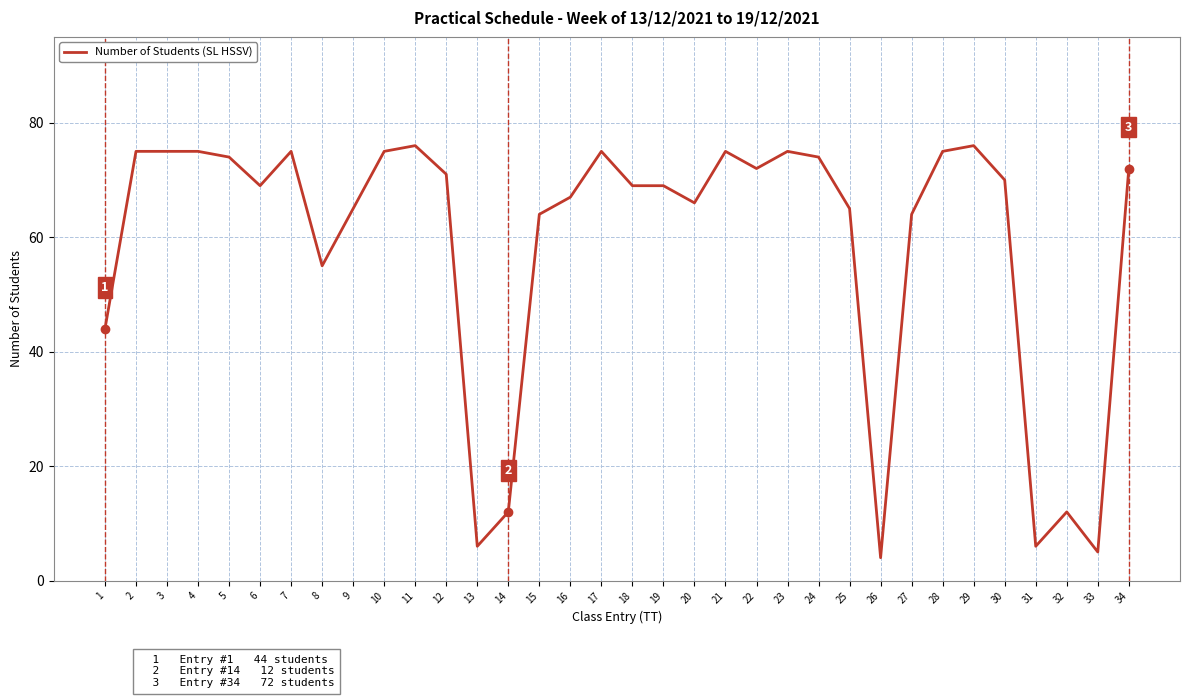

Reading right to left, list all the values displayed in this chart.

34=72	33=5	32=12	31=6	30=70	29=76	28=75	27=64	26=4	25=65	24=74	23=75	22=72	21=75	20=66	19=69	18=69	17=75	16=67	15=64	14=12	13=6	12=71	11=76	10=75	9=65	8=55	7=75	6=69	5=74	4=75	3=75	2=75	1=44